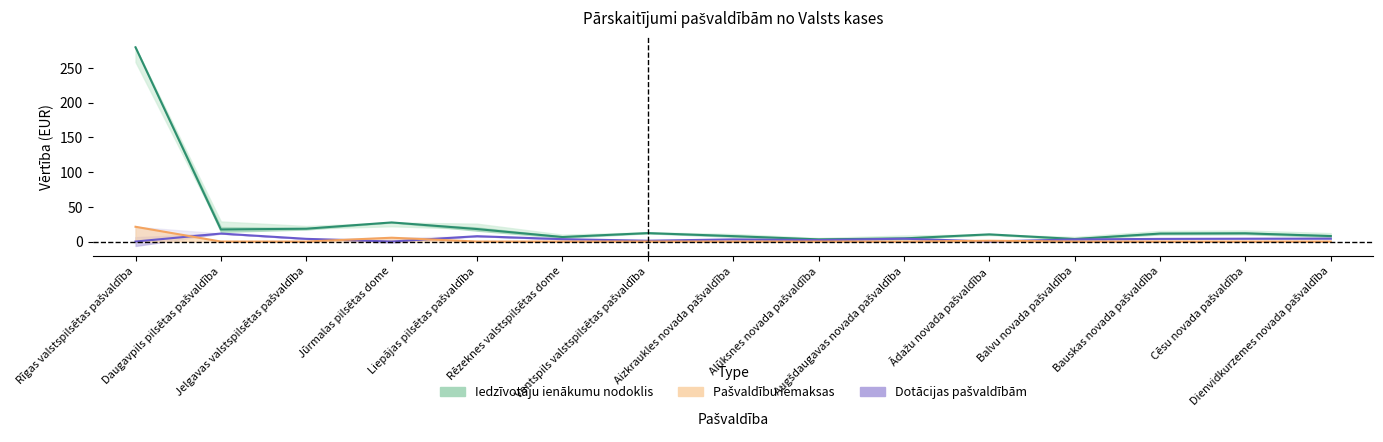

Is this an area chart (filled region under the line)?

No